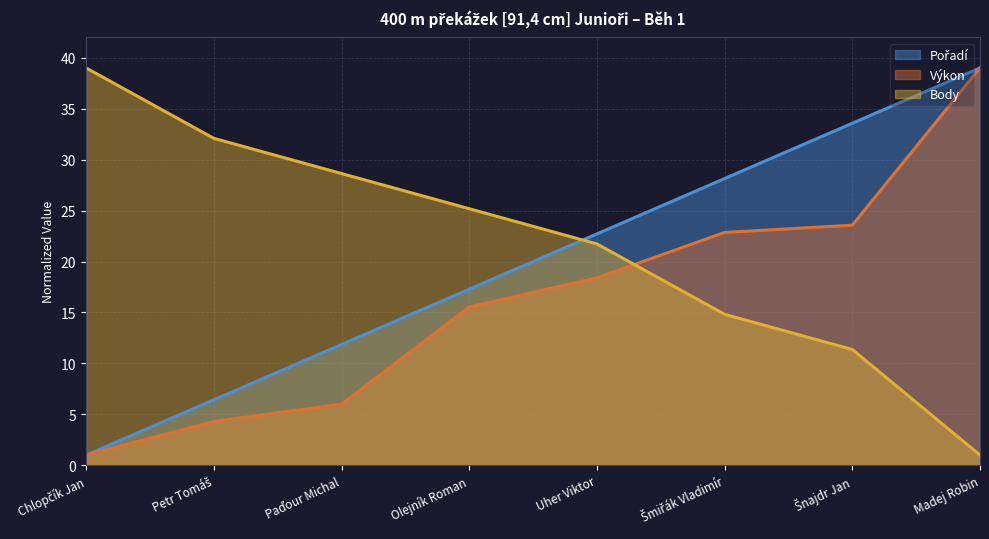

Does the chart have visible grid lines?

Yes